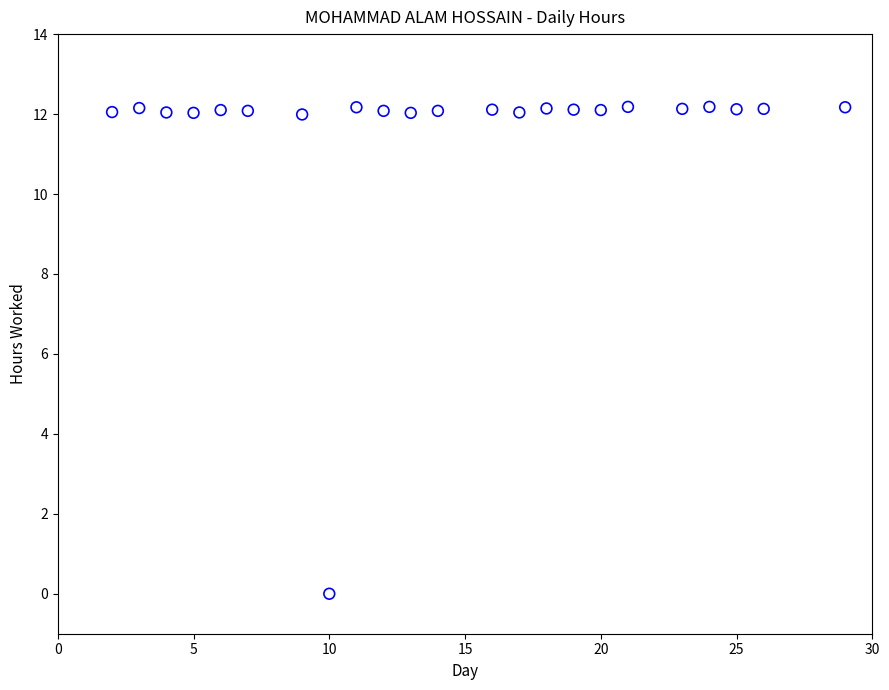

What is the range of Y values (max minus min)?

12.2